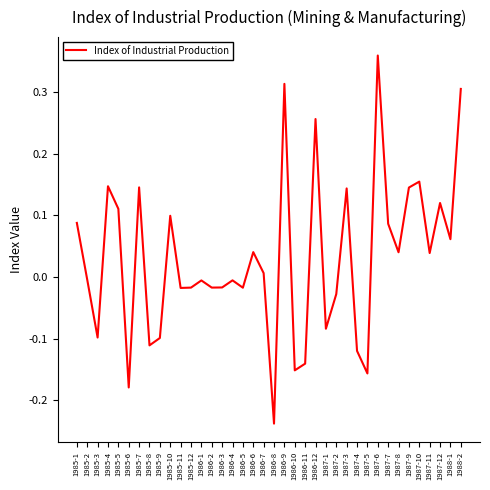

Which label corresponds to the smallest value in the chart?

1986-8